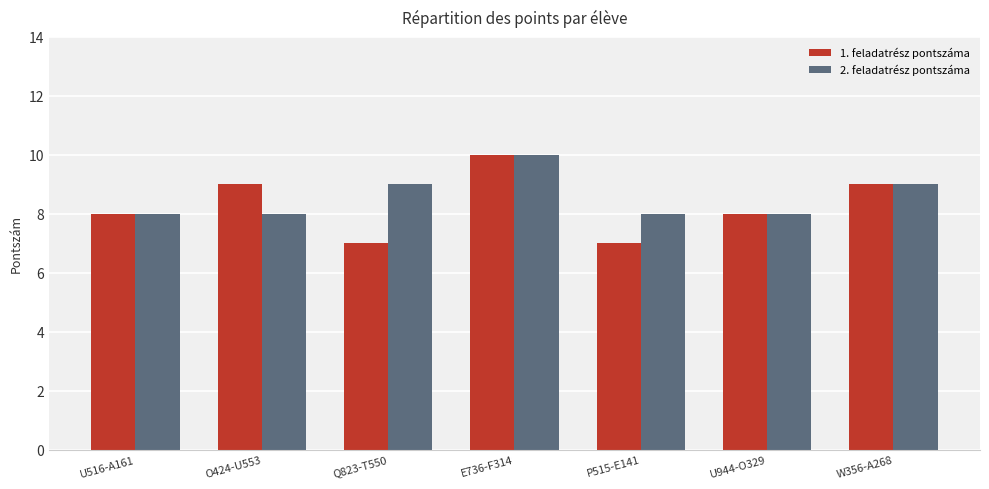

What is the value of the 1. feladatrész pontszáma bar at the 6th from the left?

8